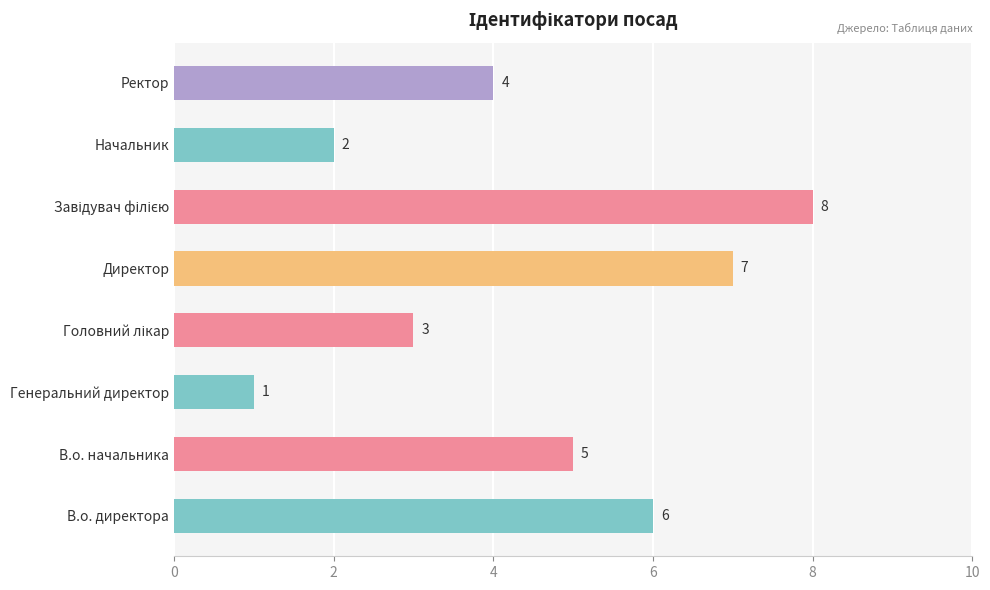

Are the bars grouped side by side (vs. stacked)?

No